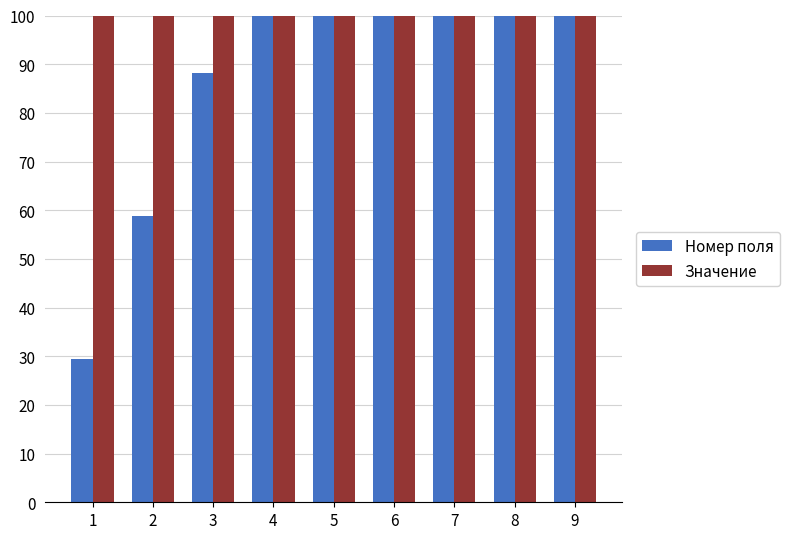

Which series has the largest range (max minus min)?

Номер поля